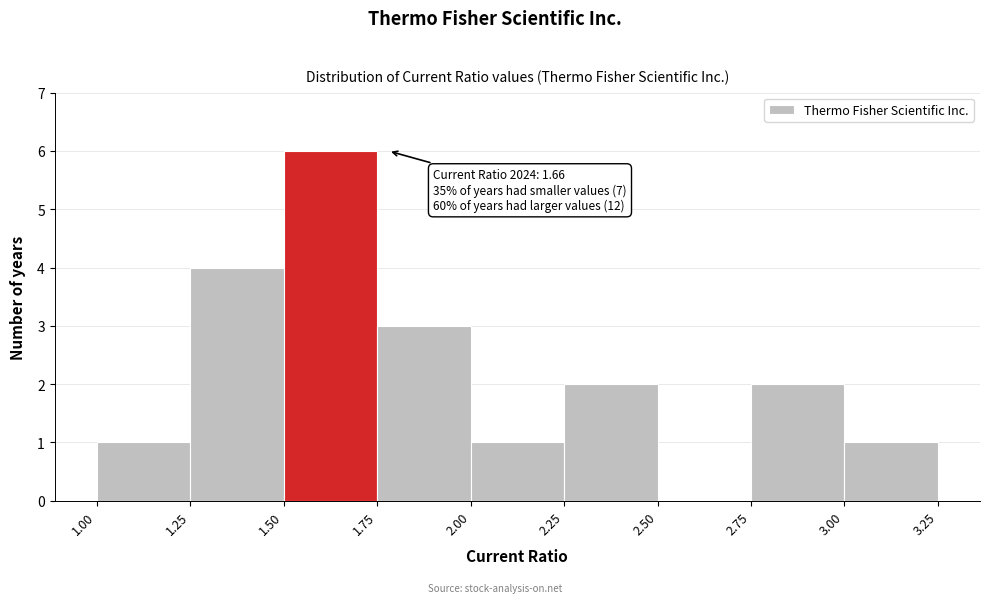

Which range on the x-axis has the tallest bar?

1.50 to 1.75